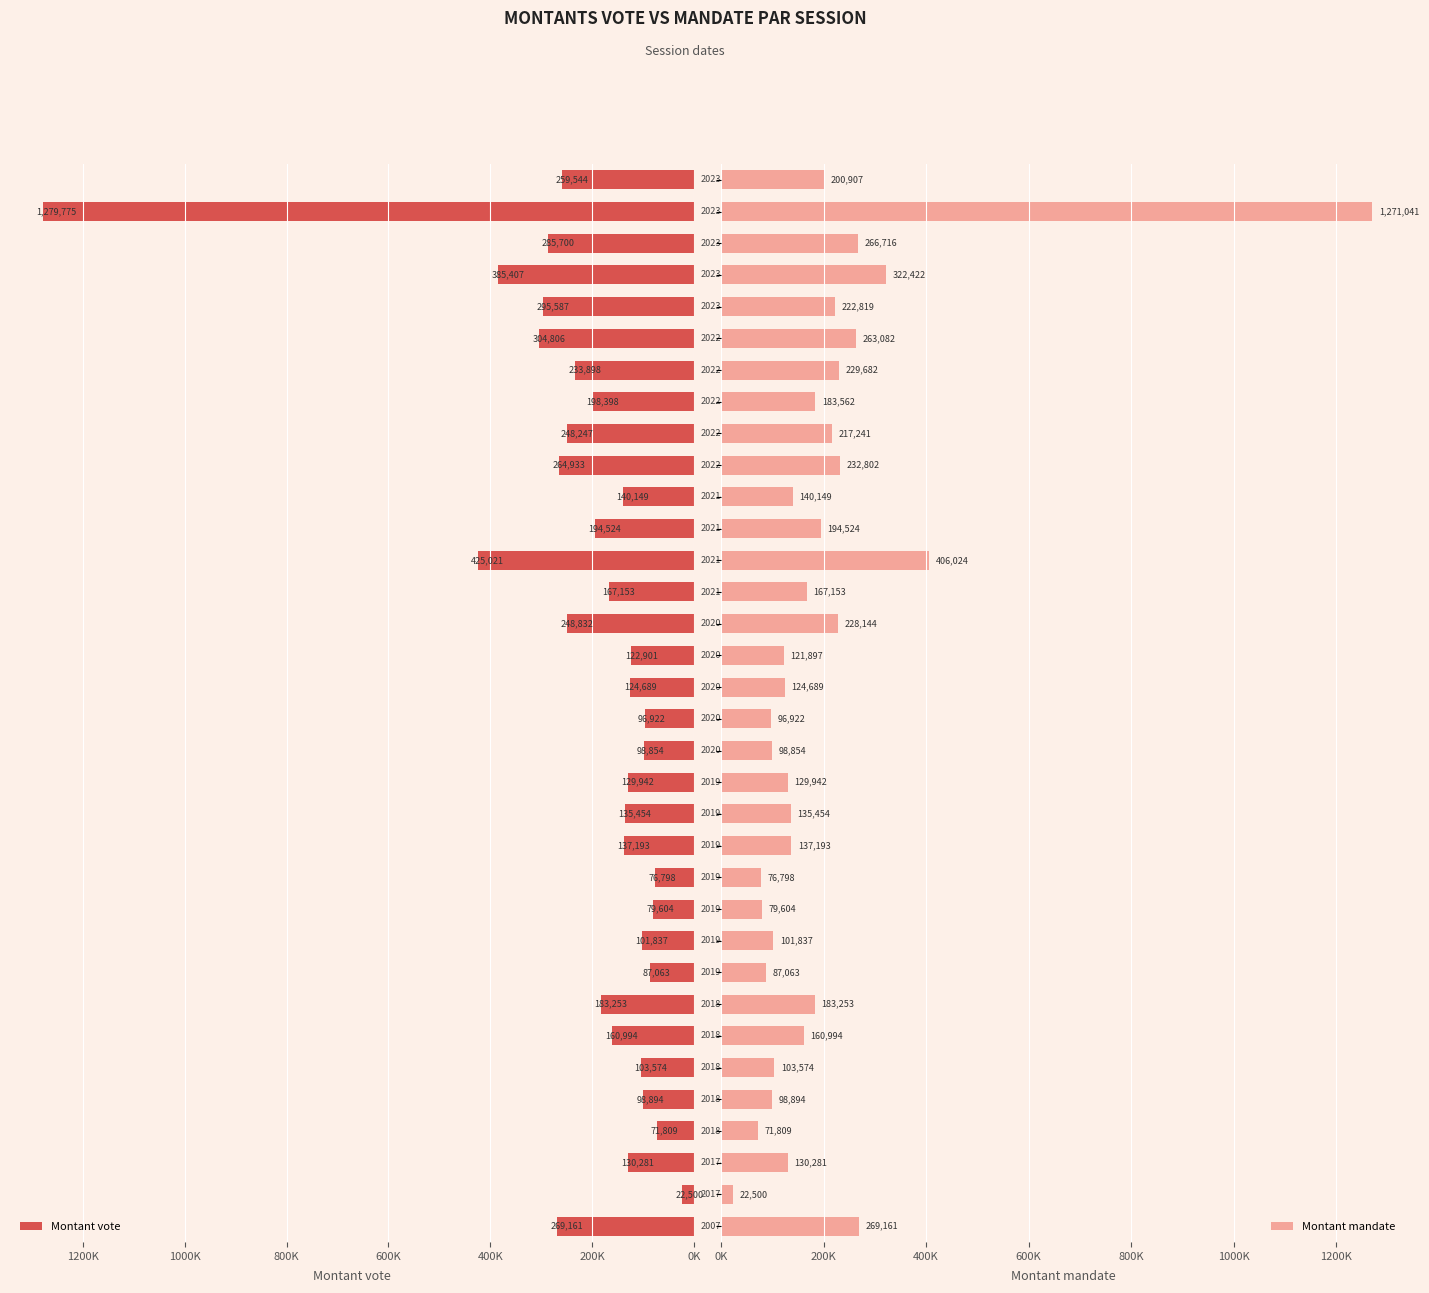

What is the smallest value displayed?

22500.0